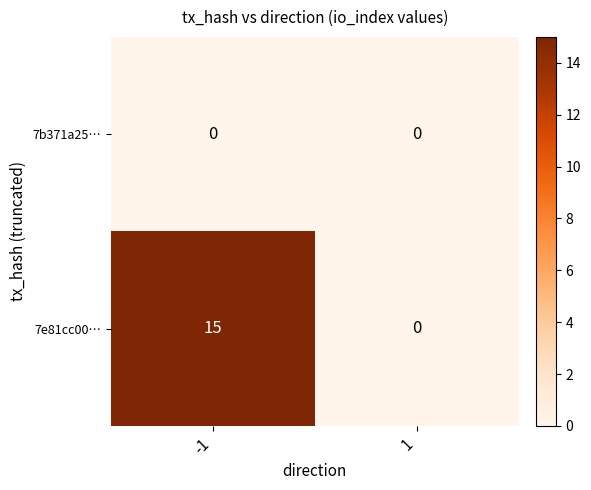

Is the value of 7b371a25… at -1 greater than the value of 7e81cc00… at -1?

No